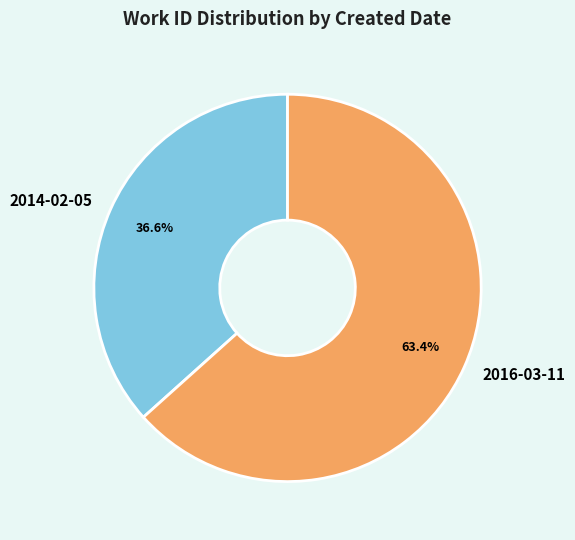

Which category has the biggest portion of the pie?

2016-03-11